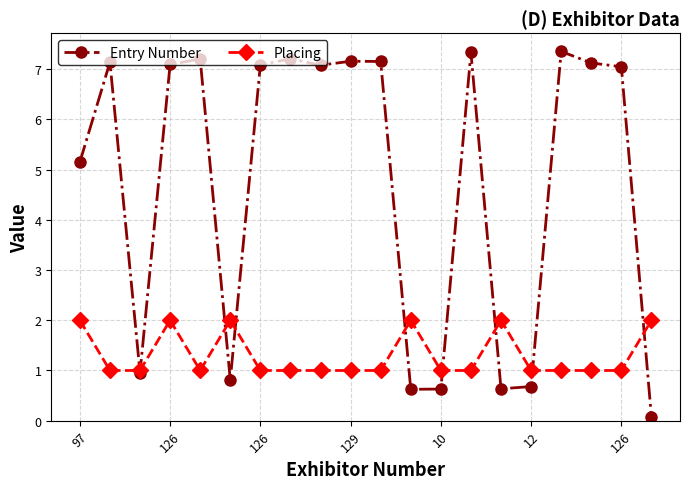

How many data points does each series have?

20